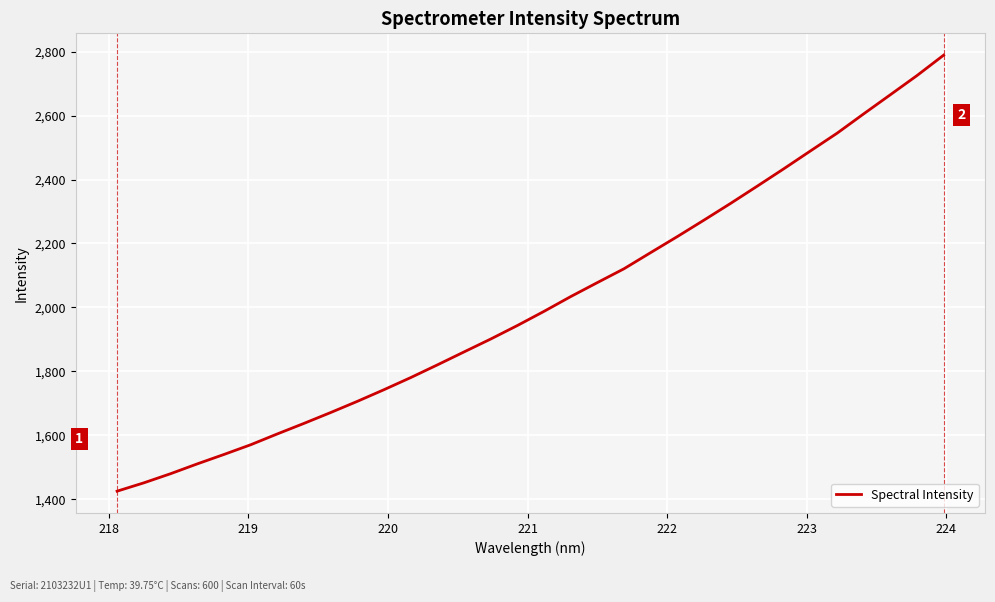

Does the chart display data point markers on the line(s)?

No